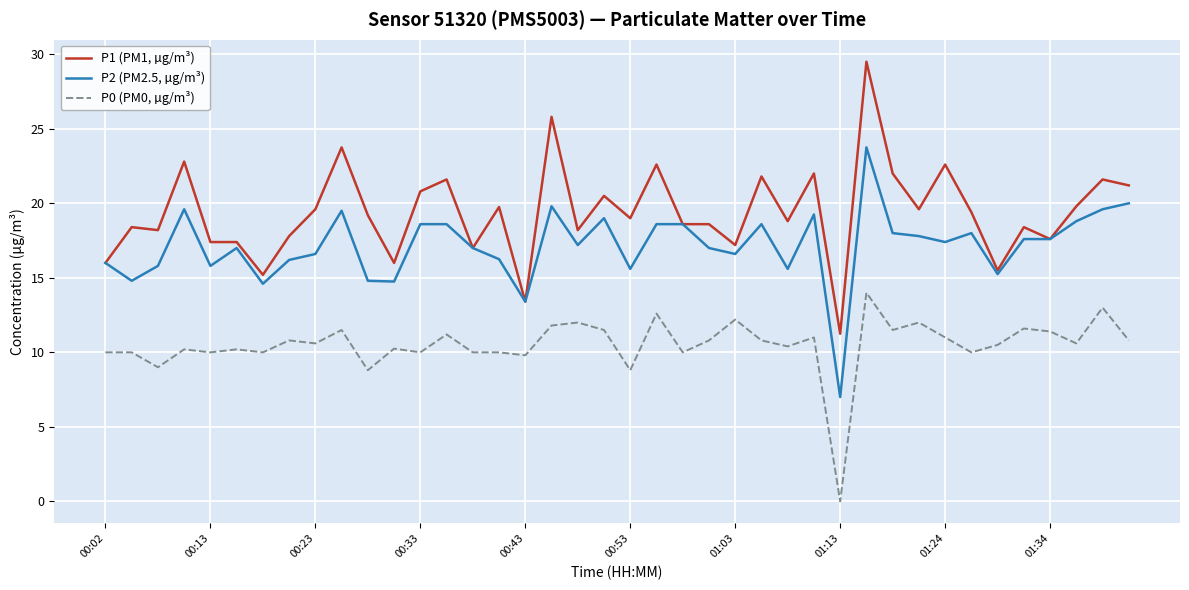

Does the chart have visible grid lines?

Yes